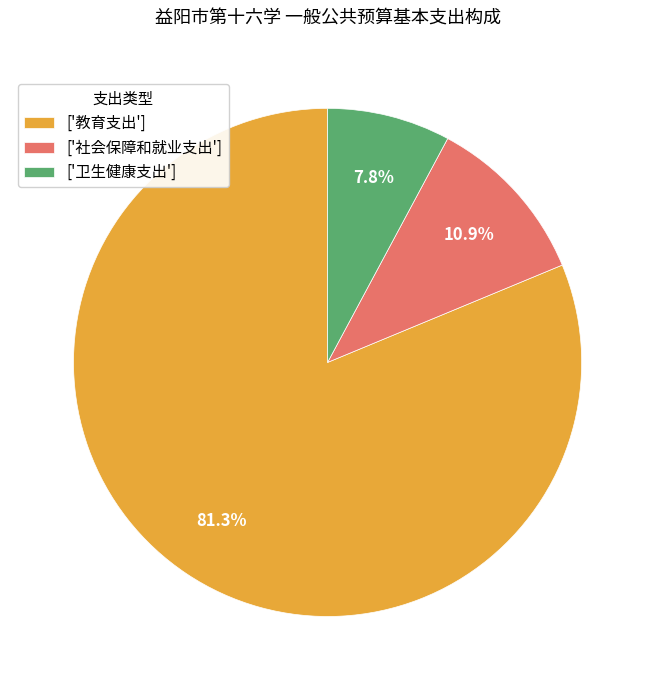

Does ['教育支出'] represent more than half of the total?

Yes